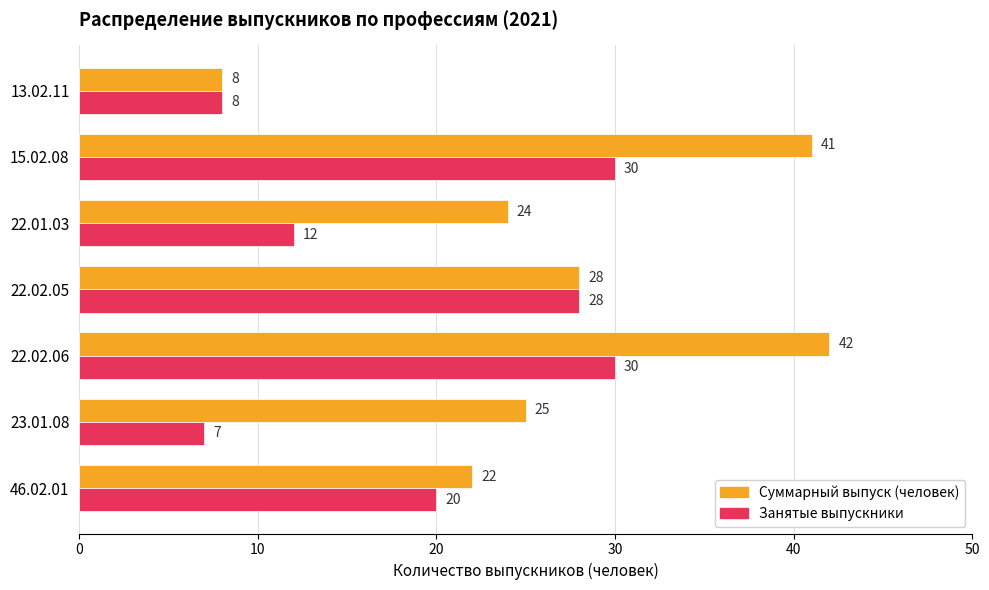

Which series has the widest spread of values?

Суммарный выпуск (человек)